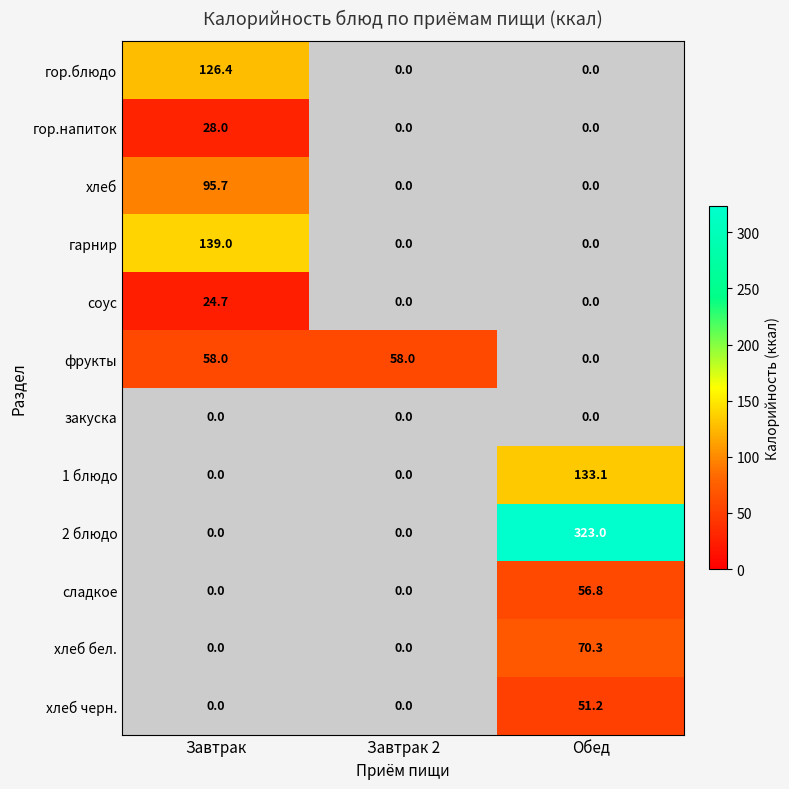

Is the value of сладкое at Обед greater than the value of гор.напиток at Завтрак?

Yes